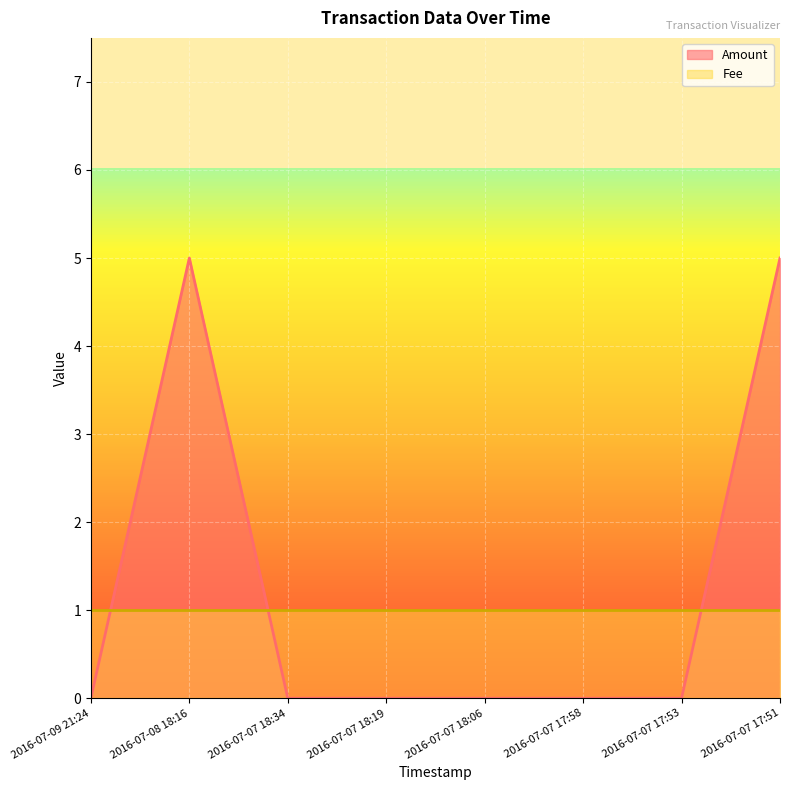

What is the average value?

1